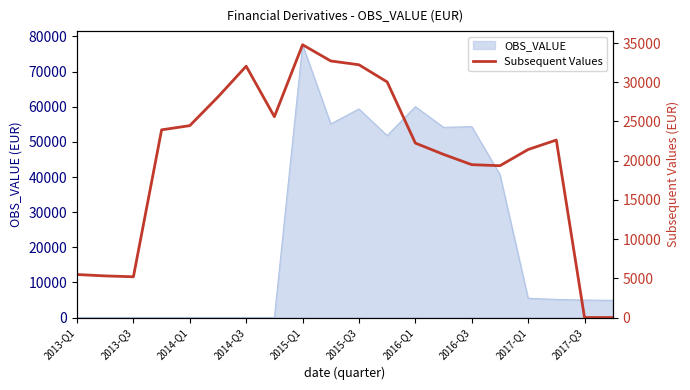

The value of OBS_VALUE at 2013-Q1 is 0. True or false?

True